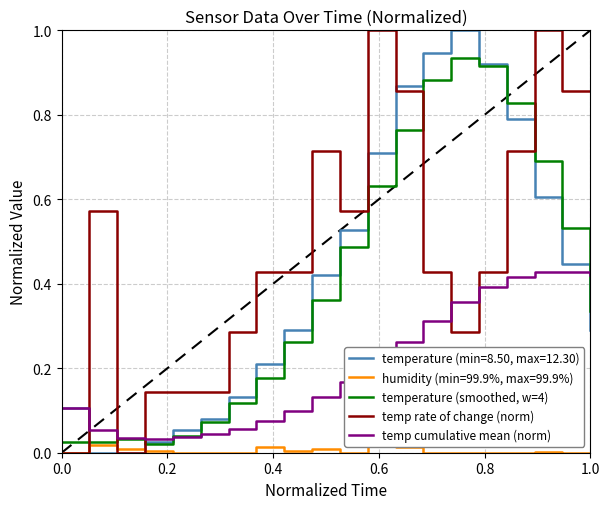

In temperature (smoothed, w=4), how many points are higher than both neighbors (excluding endpoints)?

2